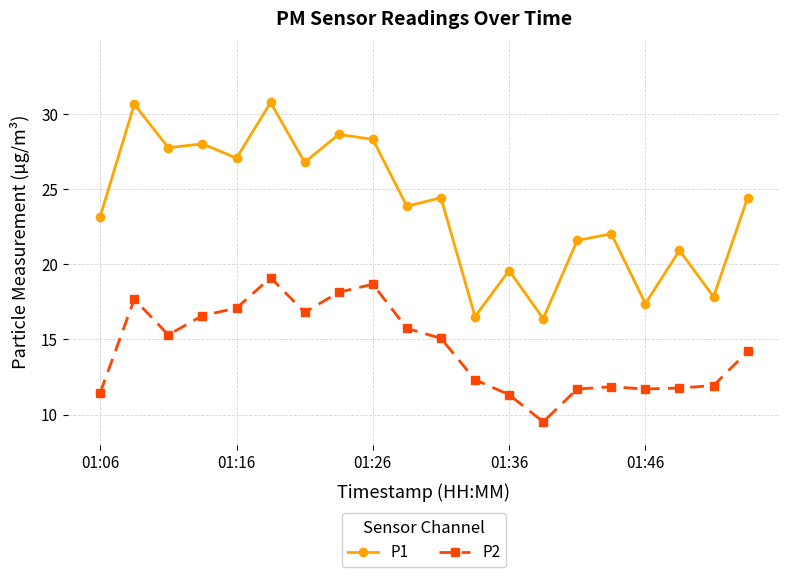

What is the maximum value for P1?

30.8